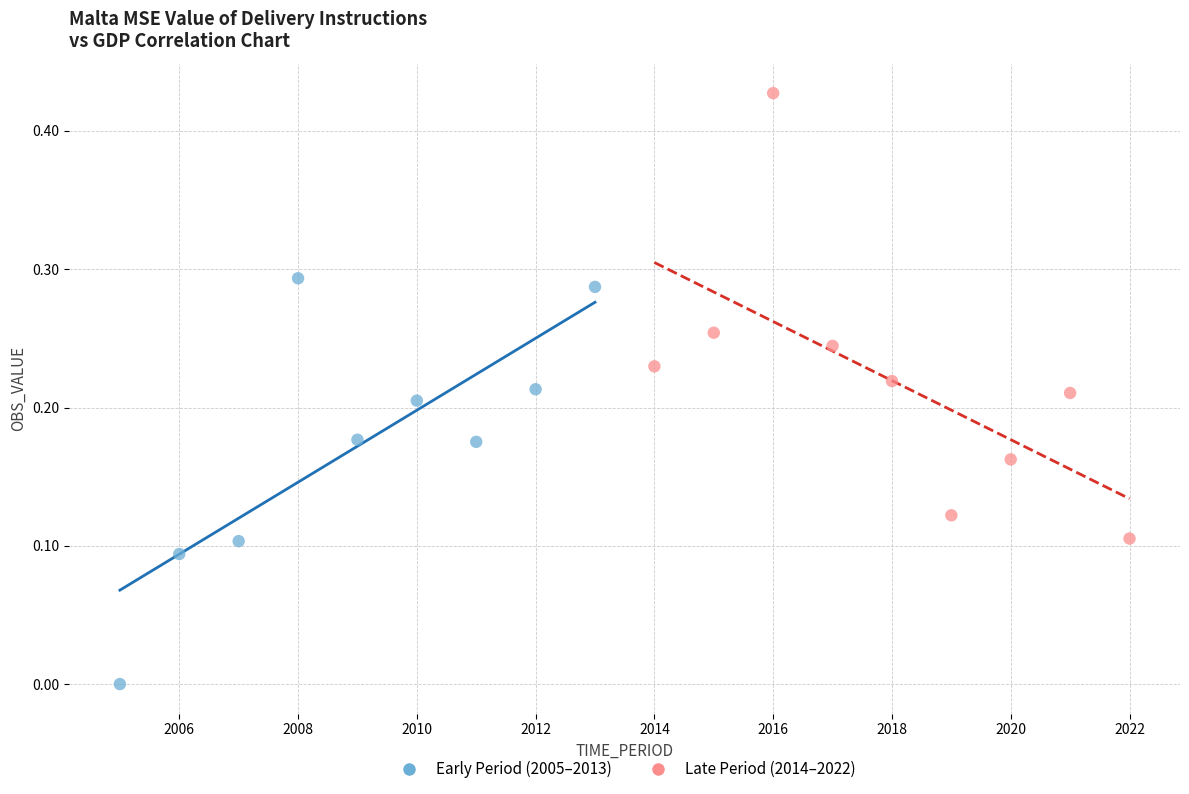

Which series reaches the maximum Y coordinate?

Late Period (2014–2022)